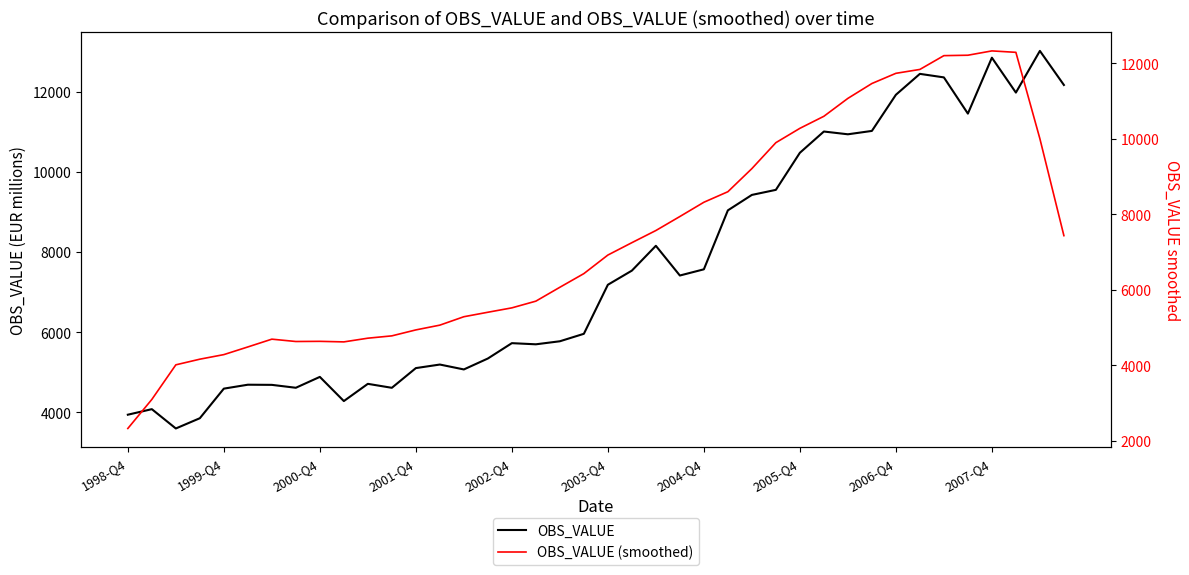

What is the sum of all OBS_VALUE values?

303803.6